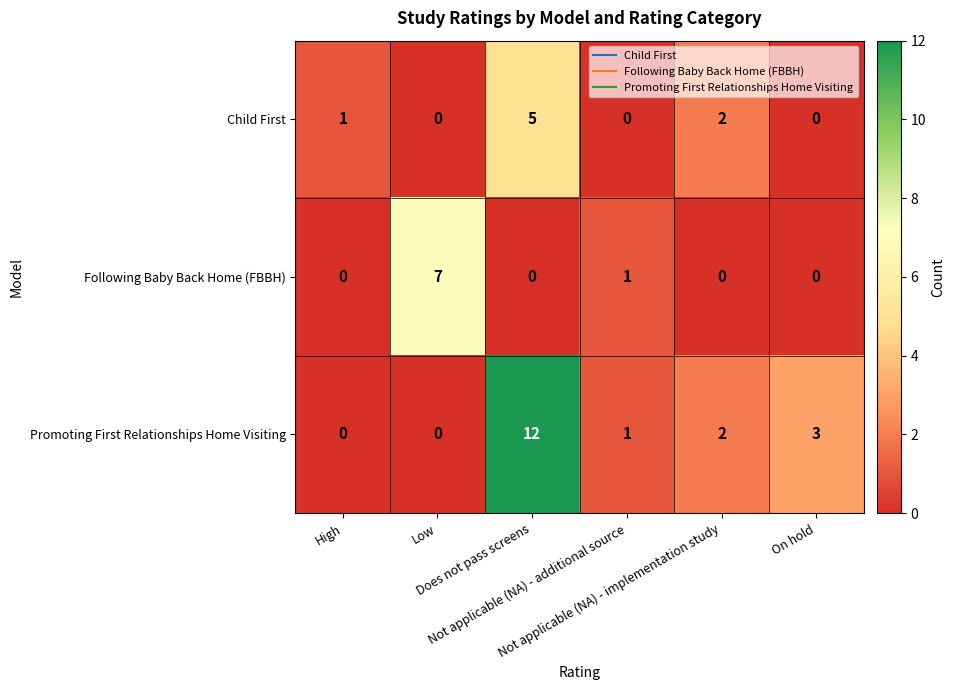

What is the maximum value shown in the chart?

12